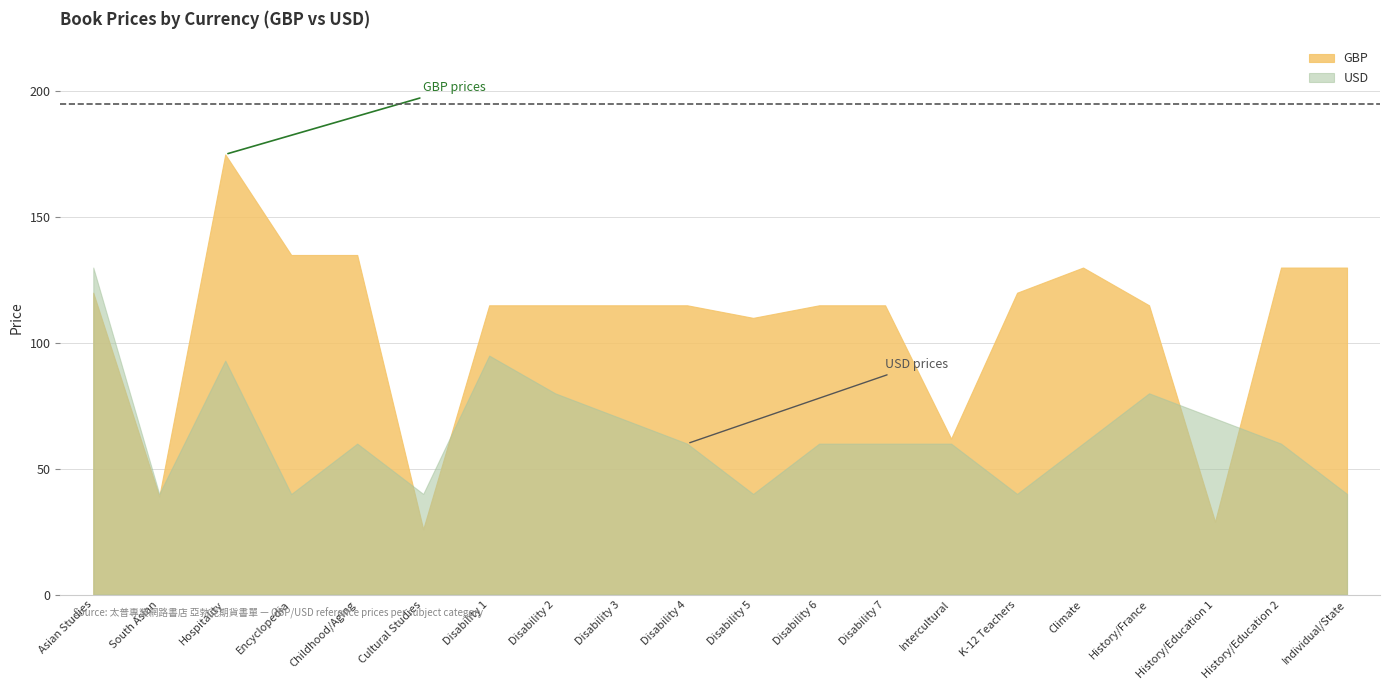

Rank the series by their average value, from highest to lowest.

GBP, USD